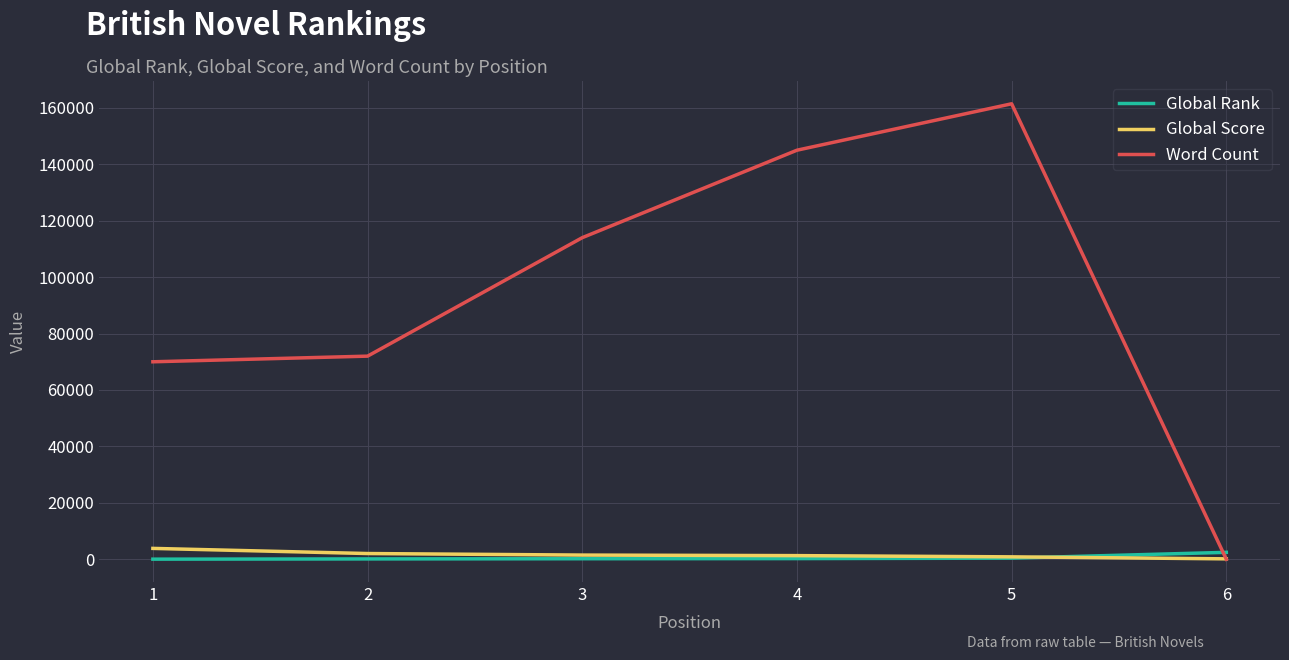

At how many categories does at least one series exceed 137438?

2